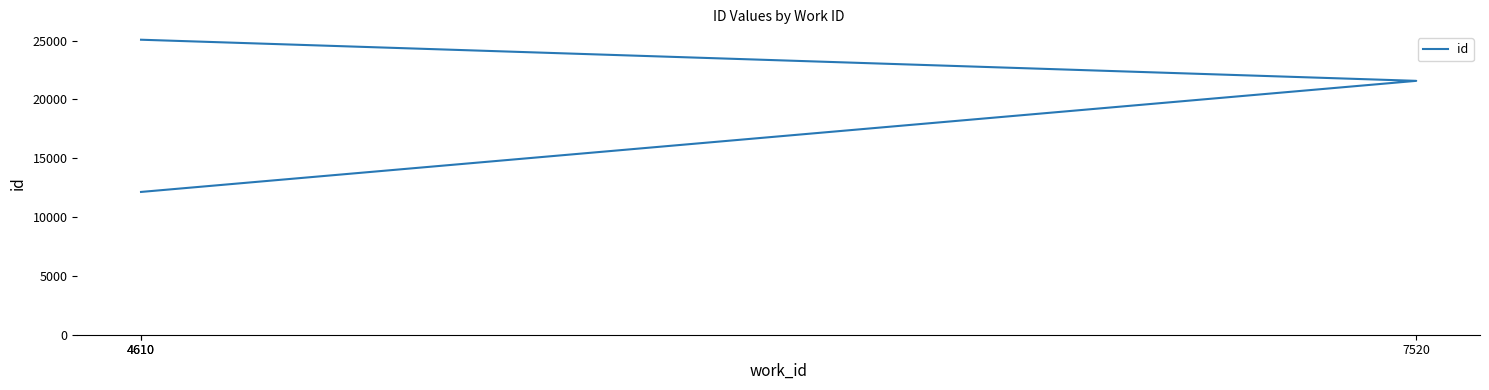

What is the maximum value shown in the chart?

25069